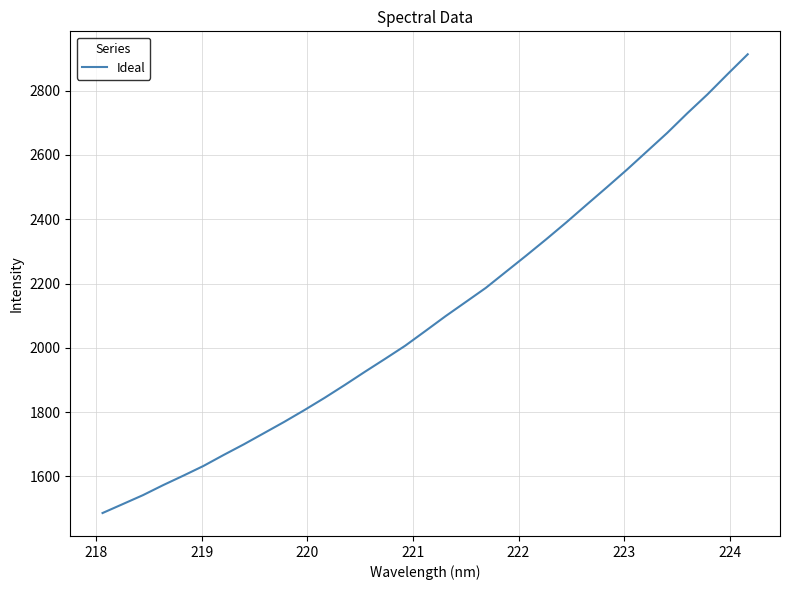

How many lines are shown in the chart?

1